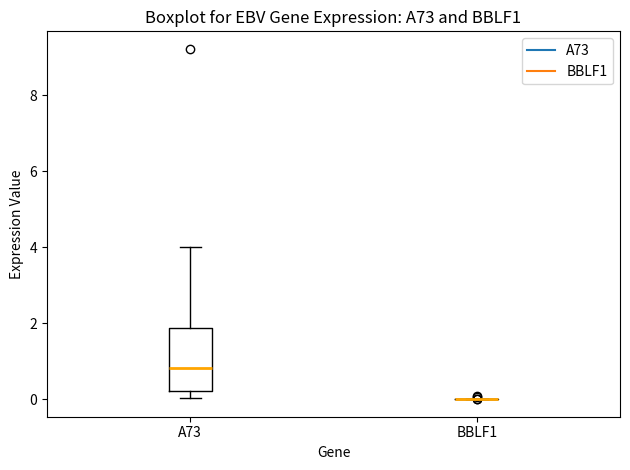

Reading left to right, read every box against the y-axis: the position of its median line, the range the box covers, and the ends of its whiskers. The values are not printed on the chart, so give them approximately, as read against the axis.

A73: median 0.8, box 0.2 to 1.8, whiskers 0.0 to 4.0
BBLF1: box collapsed to a line at 0.0, whiskers 0.0 to 0.0